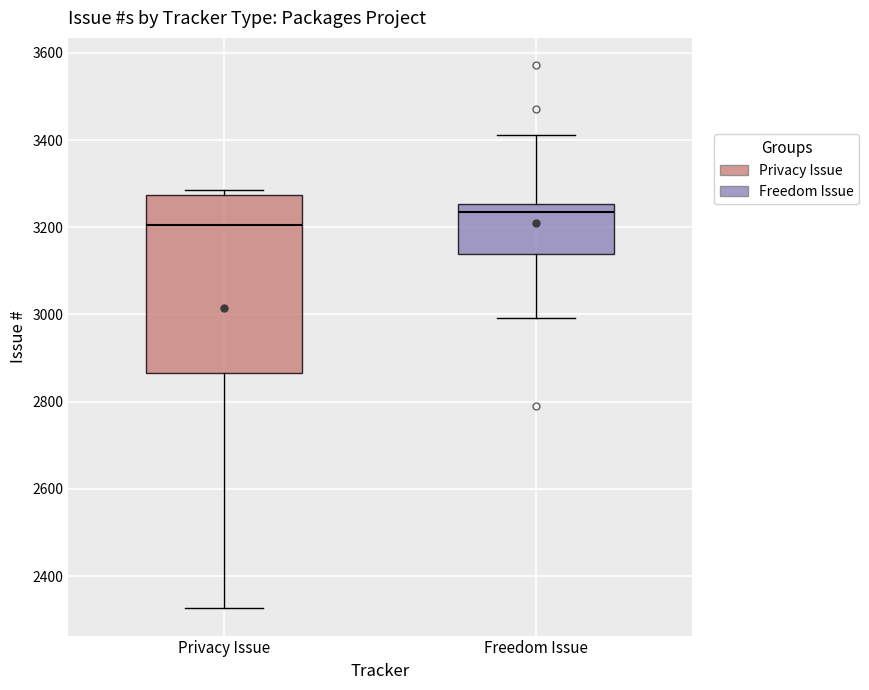

Which box is the tallest, from its lower edge to its upper edge?

Privacy Issue